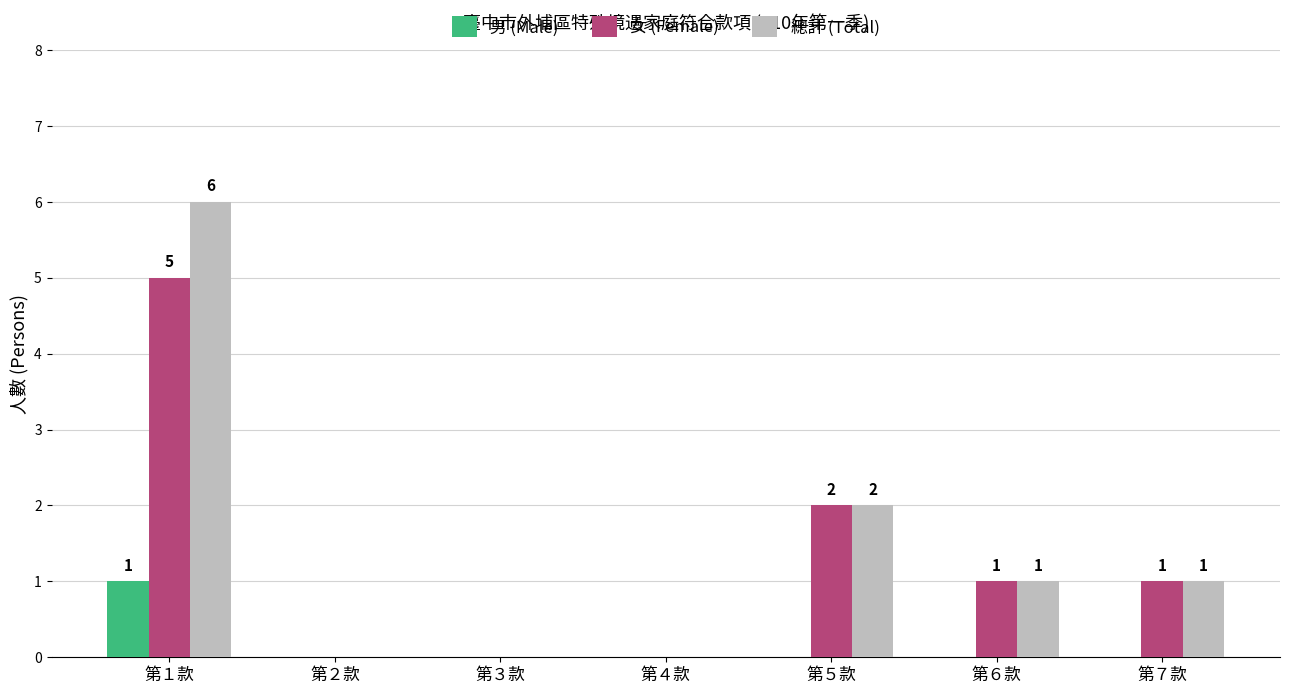

Are the bars horizontal?

No